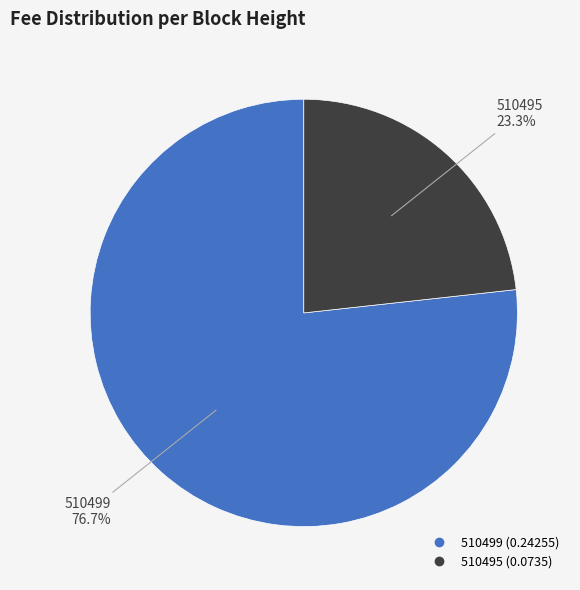

Count the number of slices in the pie.

2